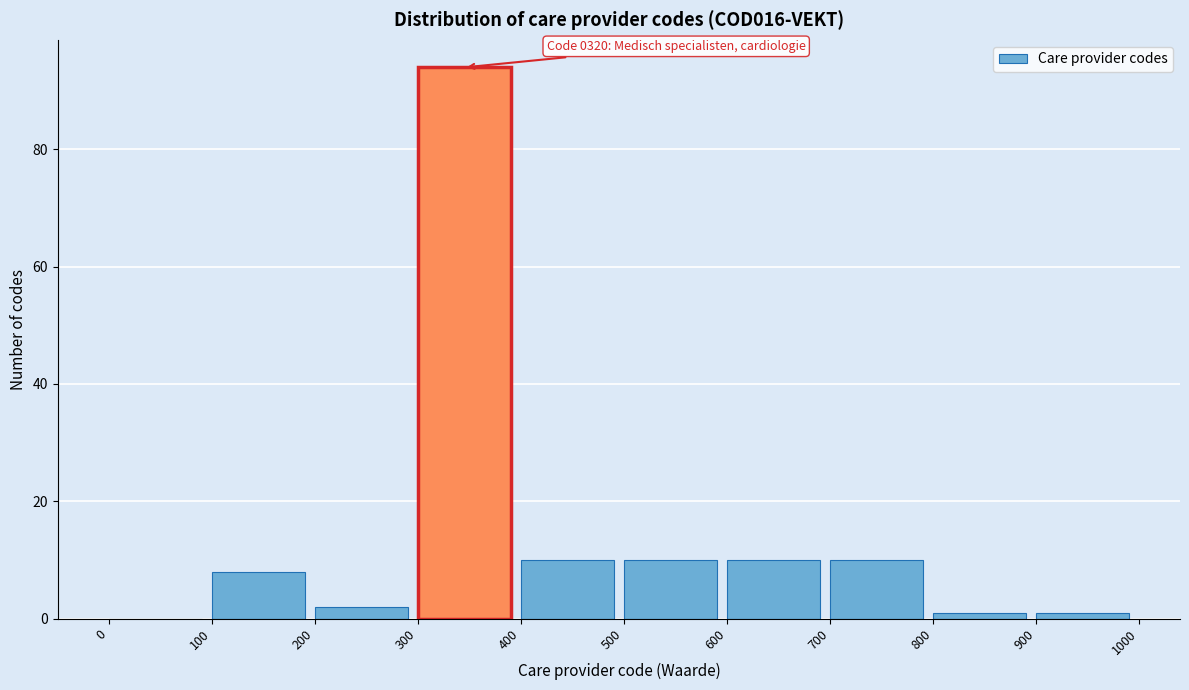

Over which range of the x-axis is the bar tallest?

300 to 400